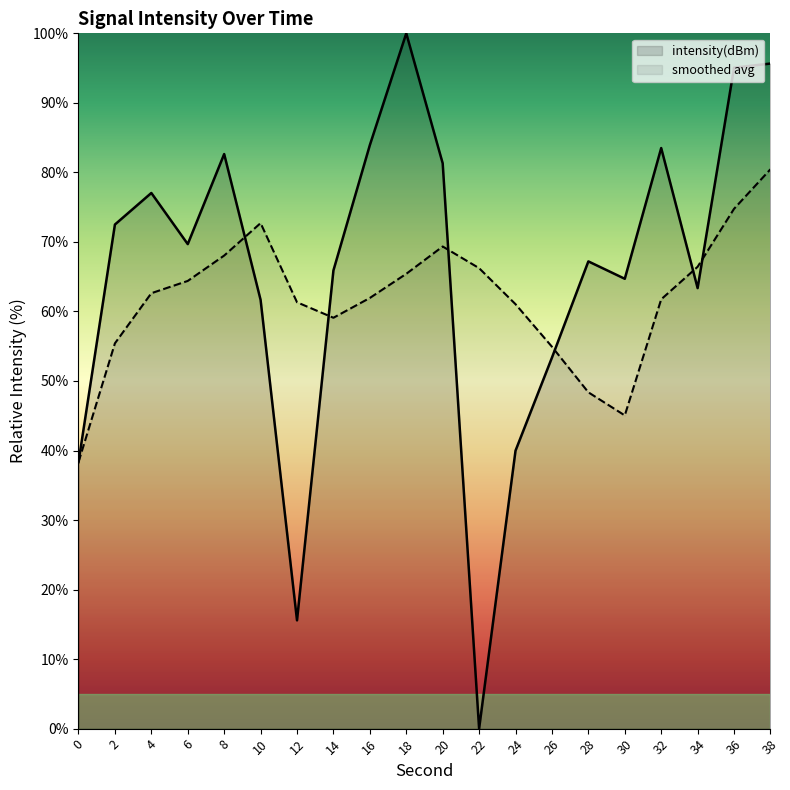

What is the total value across all series at 2?

127.9